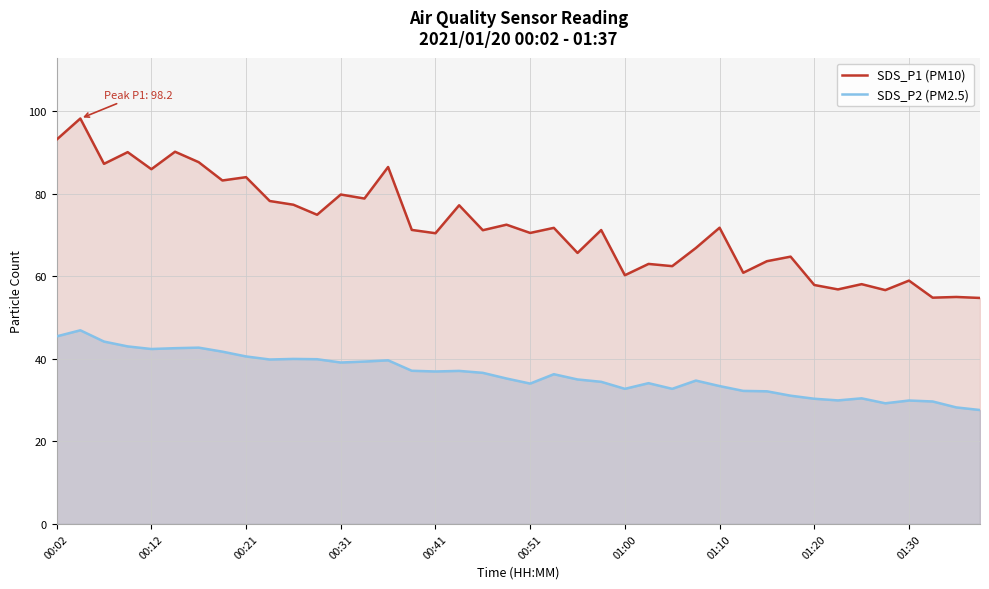

How many interior local valleys does the SDS_P1 (PM10) series have?

15